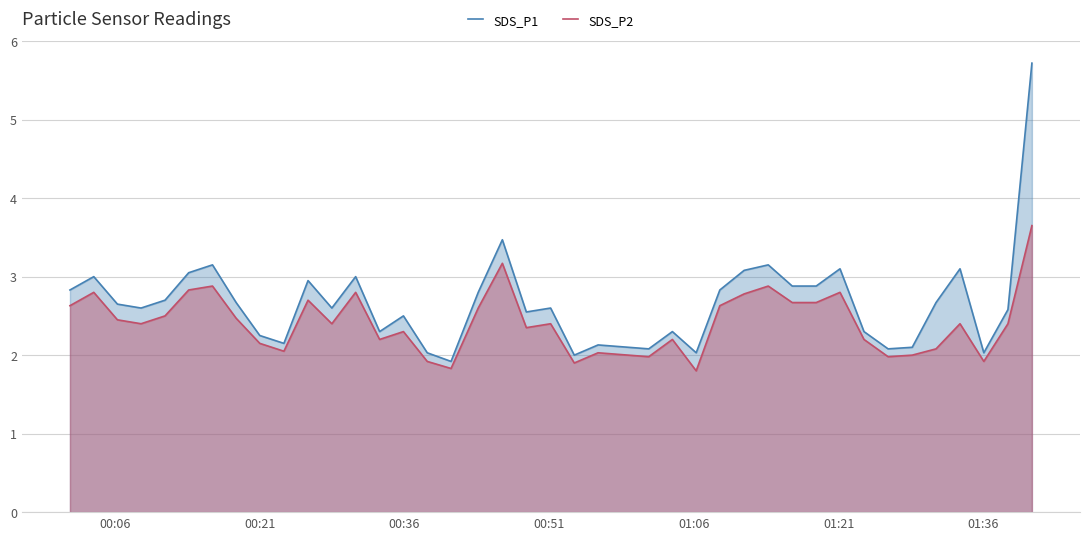

What is the sum of all SDS_P2 values?

96.8